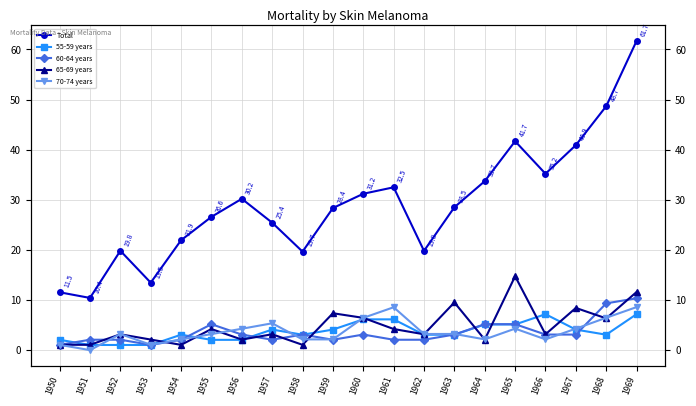

Reading left to right, what are all the values shown in this chart?

Total: 11.5	10.4	19.8	13.5	21.9	26.6	30.2	25.4	19.7	28.4	31.2	32.5	19.8	28.5	33.7	41.7	35.2	40.9	48.7	61.7
55-59 years: 2.1	1.0	1.0	1.0	3.1	2.0	2.0	4.1	3.1	4.1	6.1	6.1	3.1	3.1	5.1	5.1	7.2	4.1	3.1	7.2
60-64 years: 1.1	2.1	2.1	1.0	2.1	5.2	3.1	2.1	3.1	2.1	3.1	2.1	2.1	3.1	5.2	5.2	3.1	3.1	9.3	10.3
65-69 years: 1.1	1.1	3.2	2.1	1.0	4.2	2.1	3.2	1.1	7.4	6.4	4.2	3.2	9.5	2.1	14.7	3.2	8.4	6.3	11.6
70-74 years: 1.1	0.0	3.2	1.1	2.1	3.2	4.3	5.4	2.1	2.1	6.4	8.6	3.2	3.2	2.1	4.3	2.1	4.3	6.5	8.6